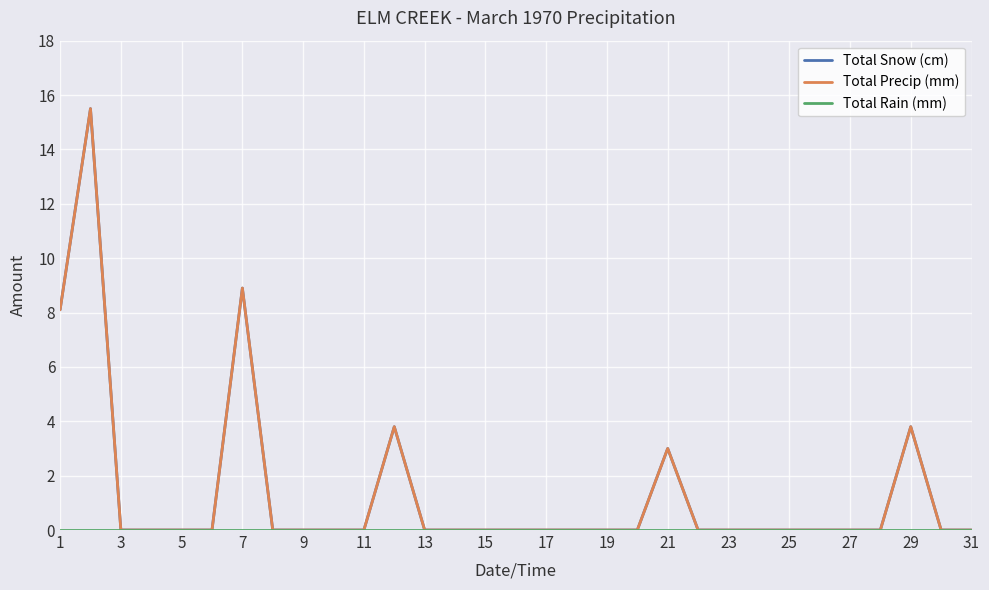

How many lines are shown in the chart?

3